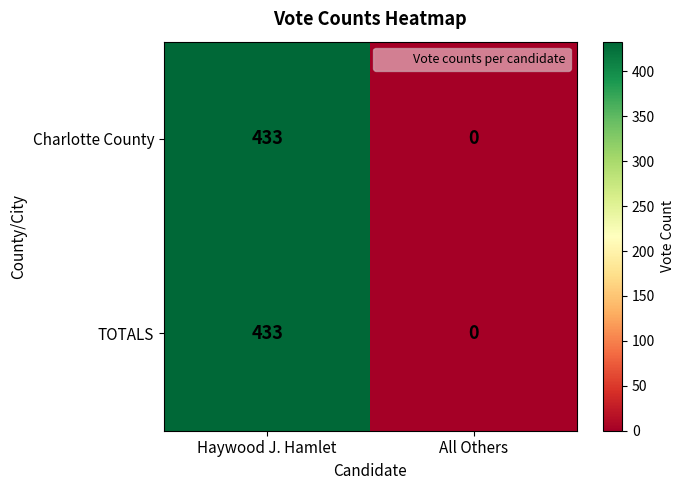

List the labels in order of Charlotte County value, largest first.

Haywood J. Hamlet, All Others